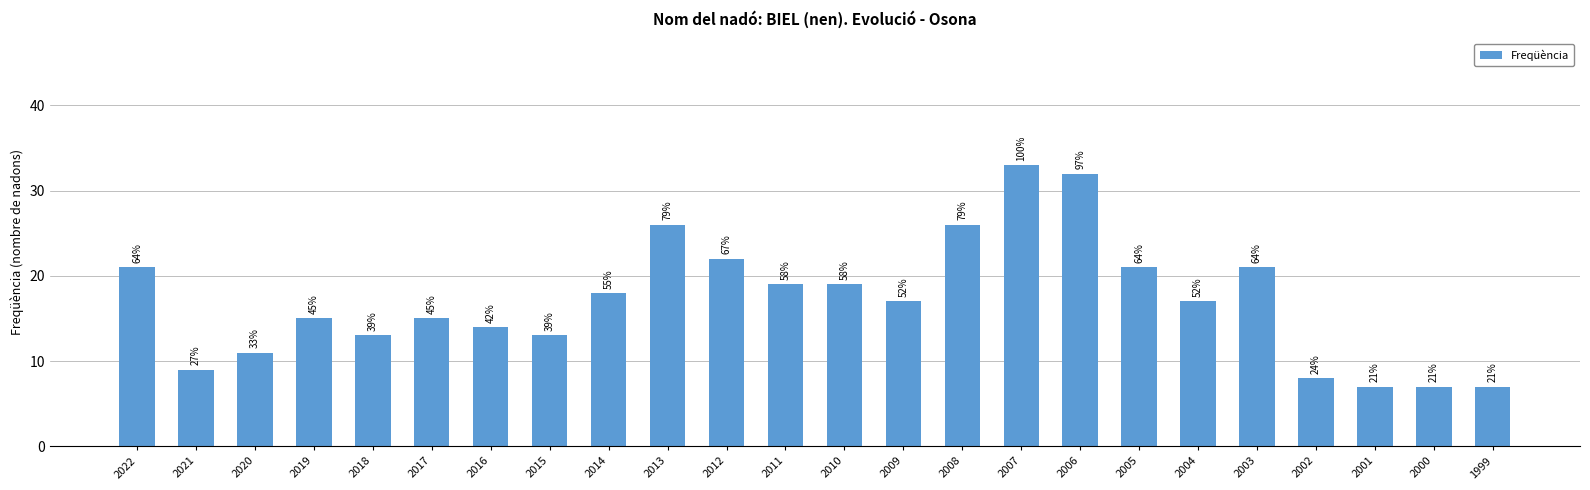

What is the ratio of the value at 2021 to the value at 2006?

0.3